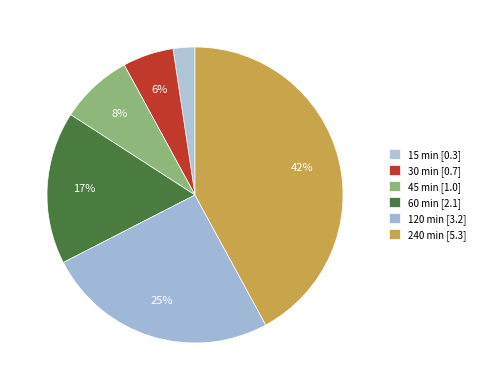

To the nearest percent, what is the difference between the largest and smallest slice percentages?

40%